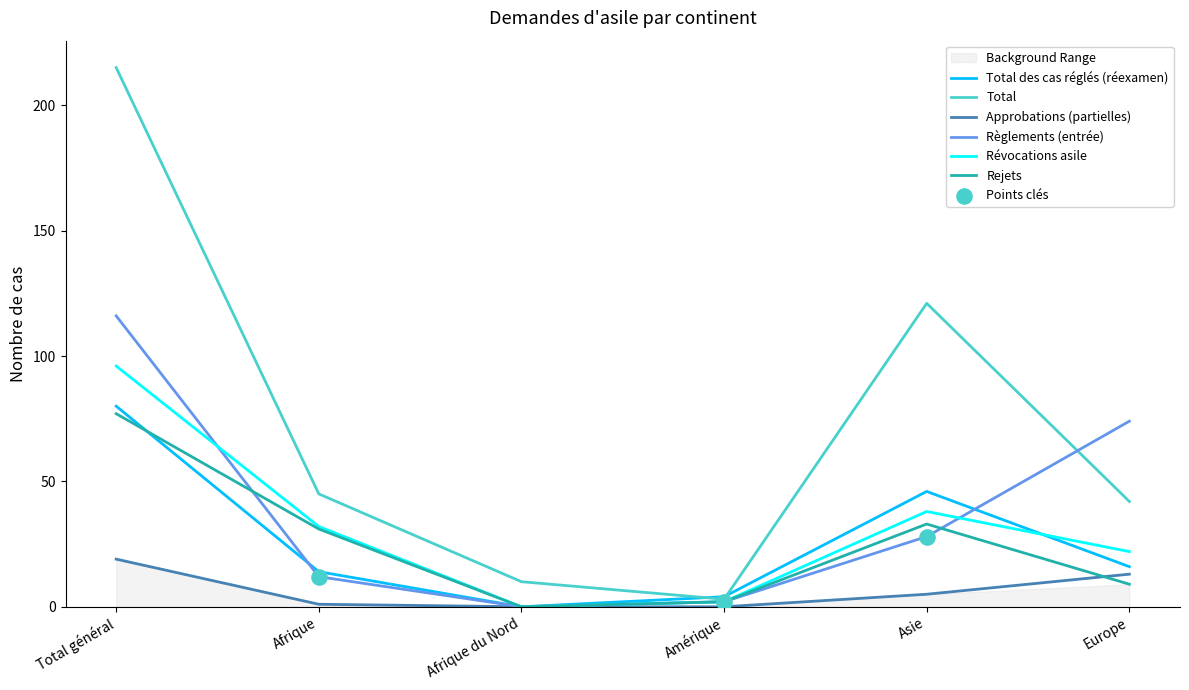

Which series contains the highest Y value?

Total